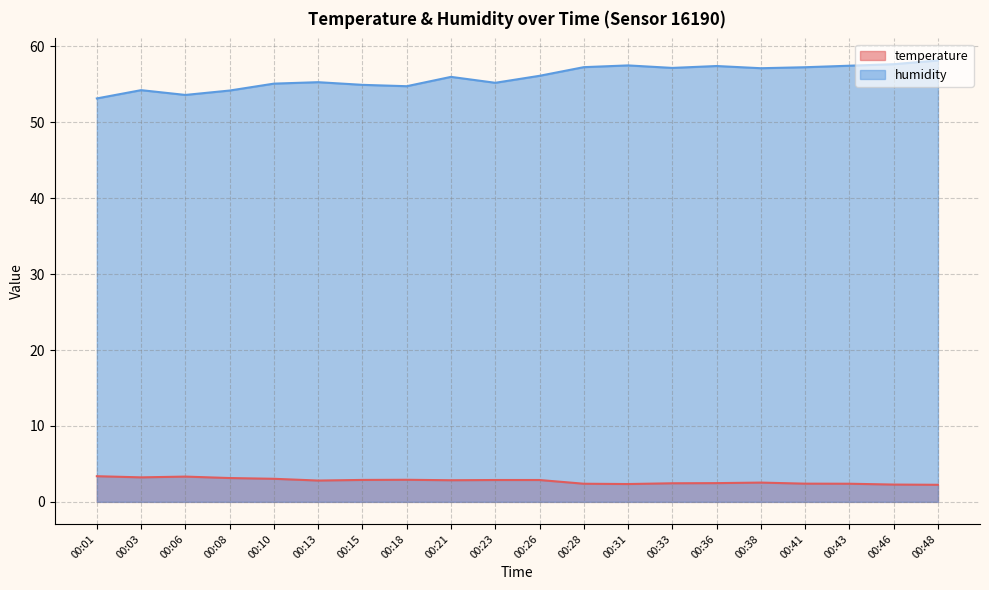

What is the difference between the second highest and second lowest values in the temperature series?

1.1